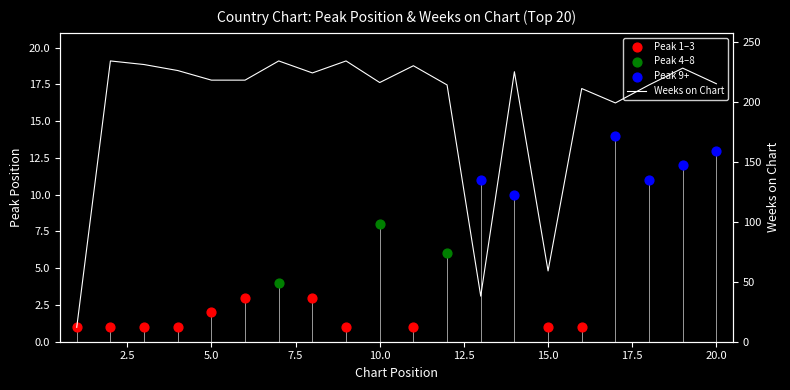

What is the ratio of the value at 2.5 to the value at 5.0?

1.0